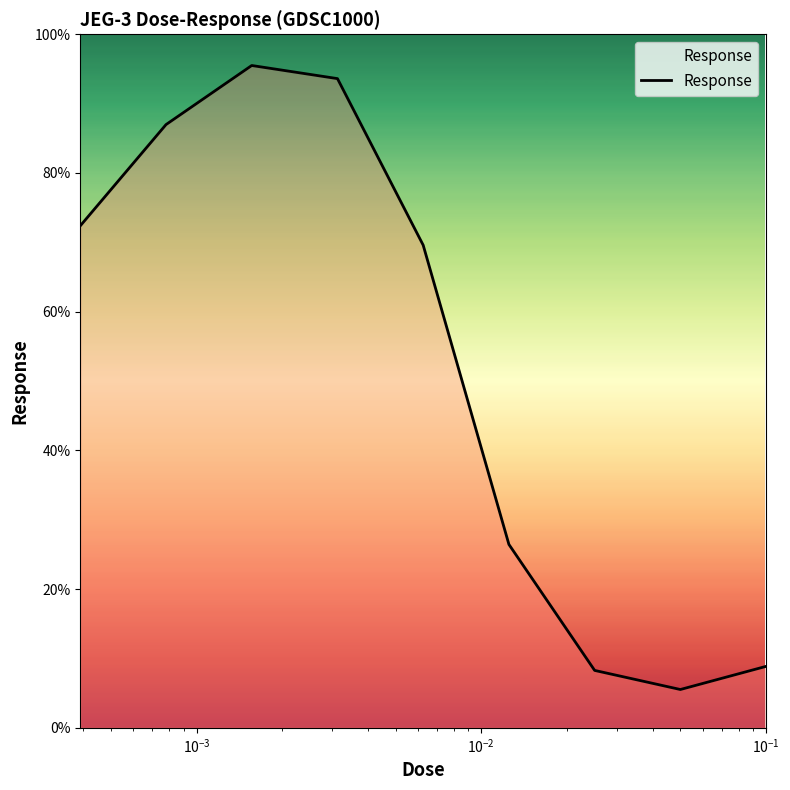

What is the minimum value shown in the chart?

5.5